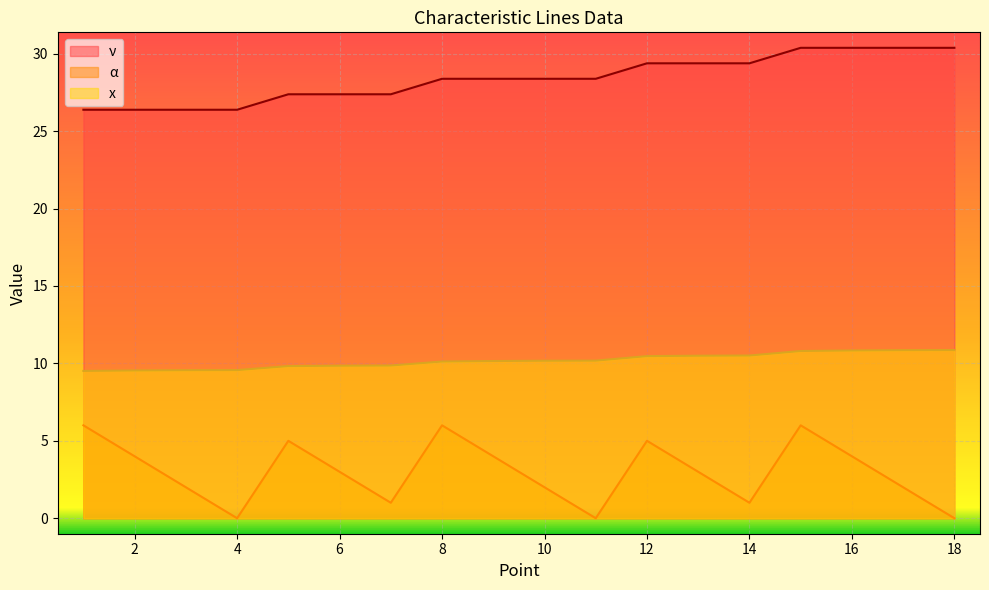

How many positive values does the α series have?

15